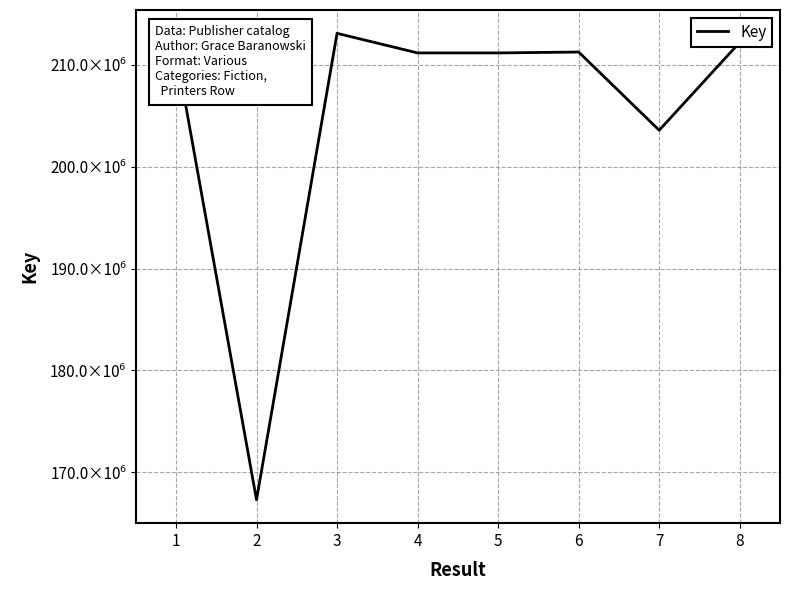

Where is the data nearest to the value 190189534?

7